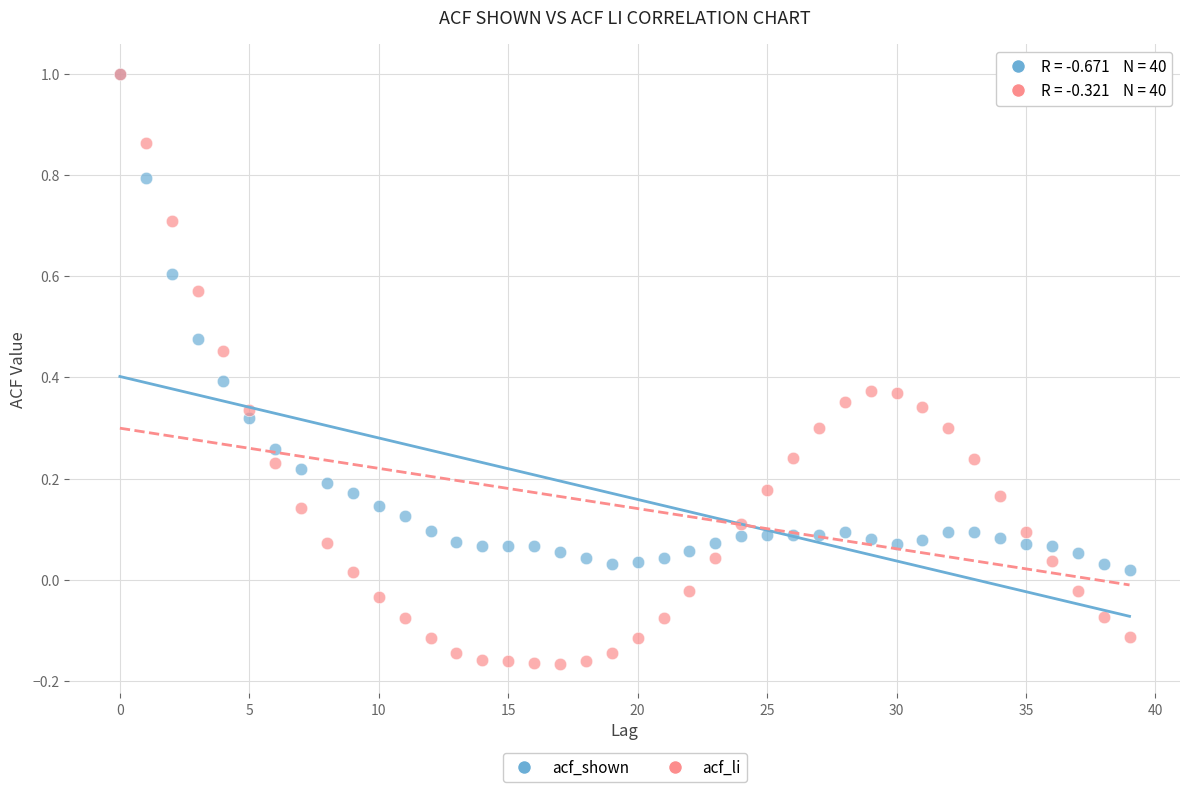

Which series reaches the minimum Y coordinate?

acf_li